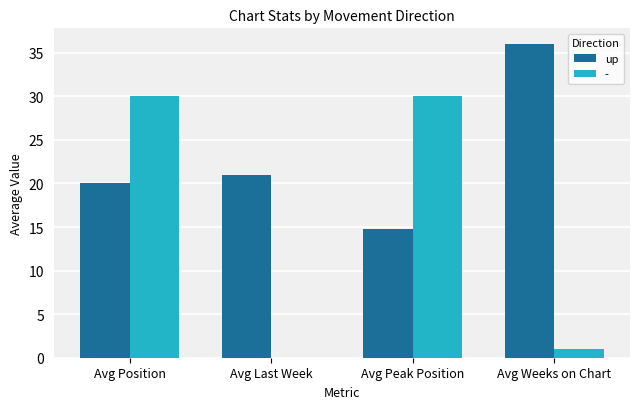

What is the sum of all up values?

91.8